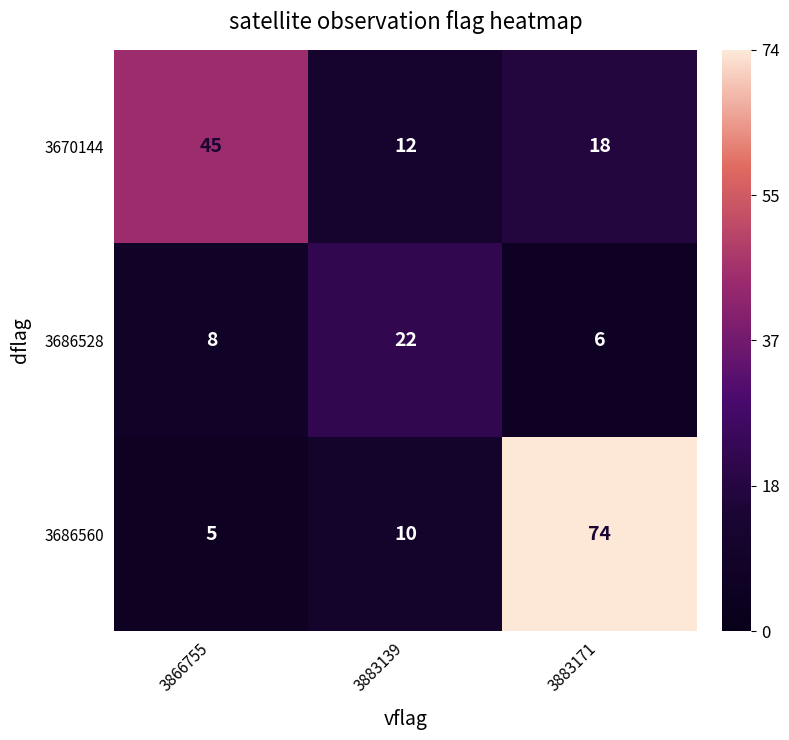

Reading left to right, extract all data points from this chart.

3670144: 3866755=45	3883139=12	3883171=18
3686528: 3866755=8	3883139=22	3883171=6
3686560: 3866755=5	3883139=10	3883171=74